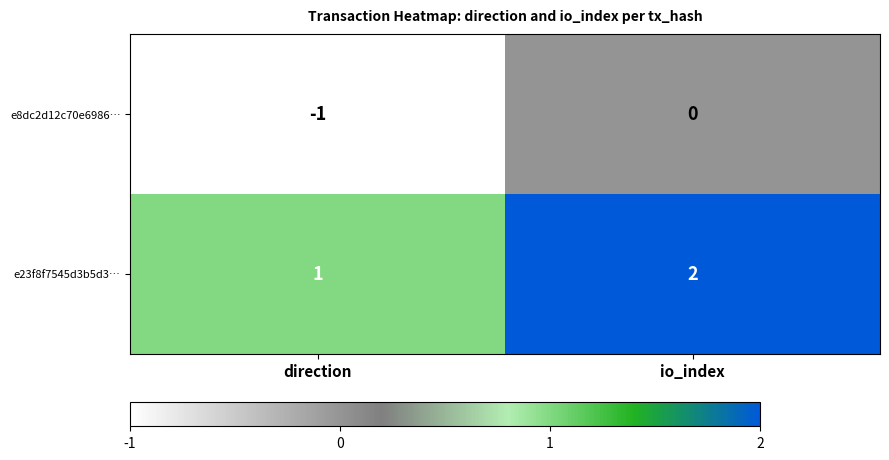

What is the greatest value displayed?

2